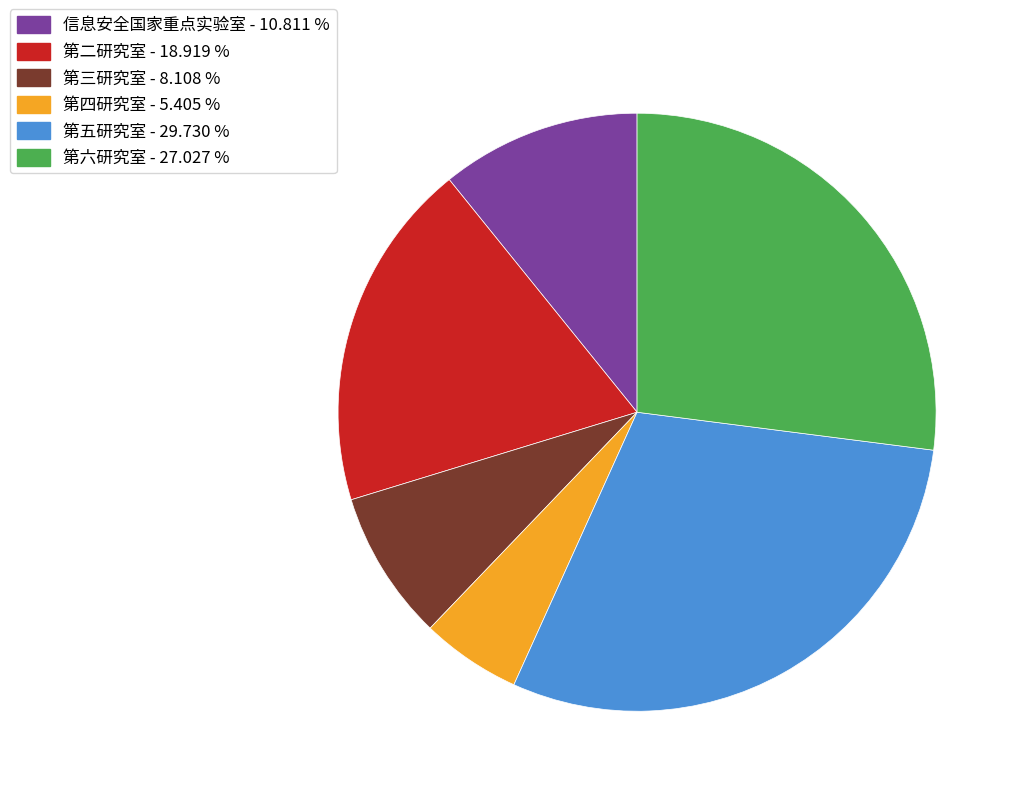

Is the sum of 信息安全国家重点实验室 - 10.811 % and 第四研究室 - 5.405 % greater than half?

No